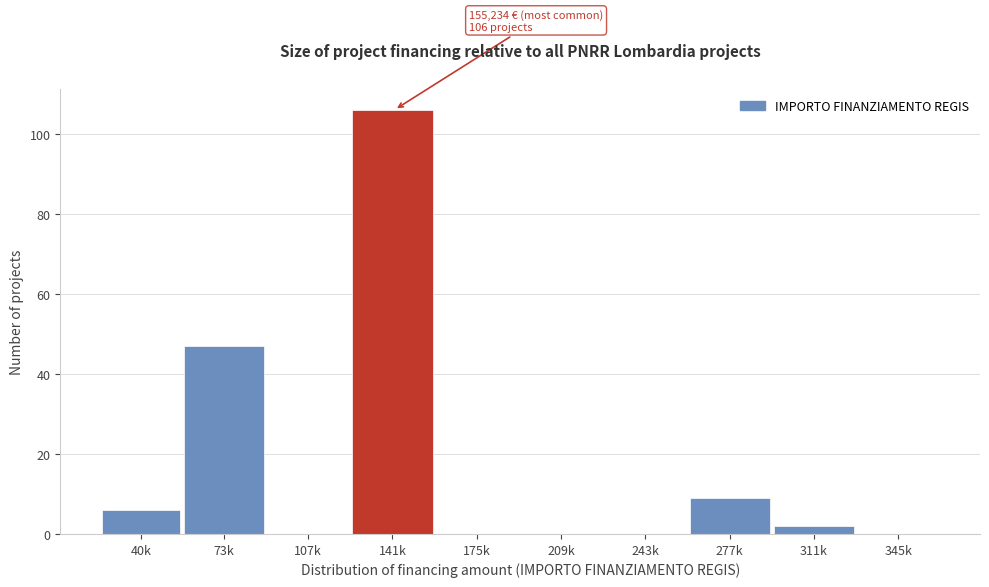

Reading left to right, transcribe all the data shown in this chart.

40k=6	73k=47	107k=0	141k=106	175k=0	209k=0	243k=0	277k=9	311k=2	345k=0